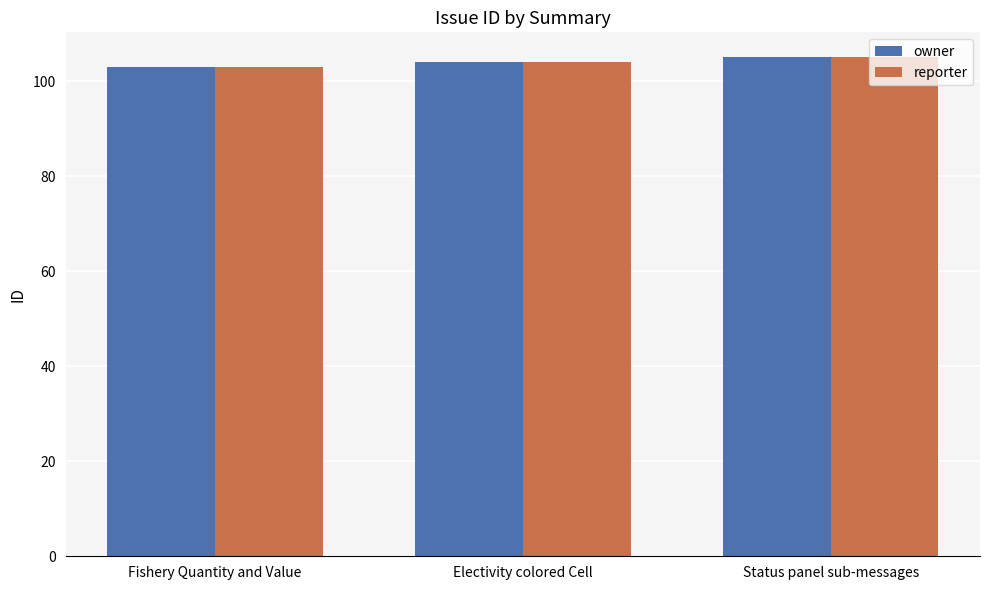

What is the total value across all series at Status panel sub-messages?

210